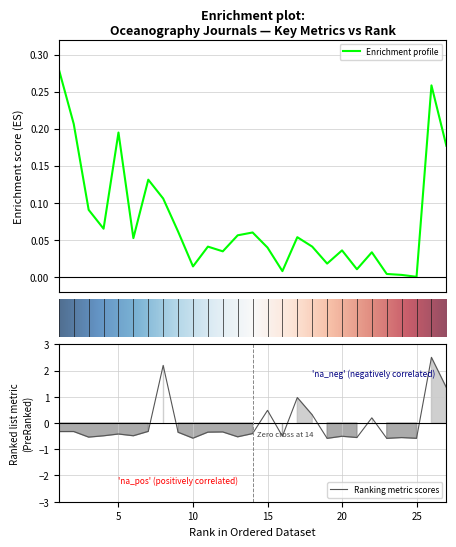

How many data points does each series have?

27